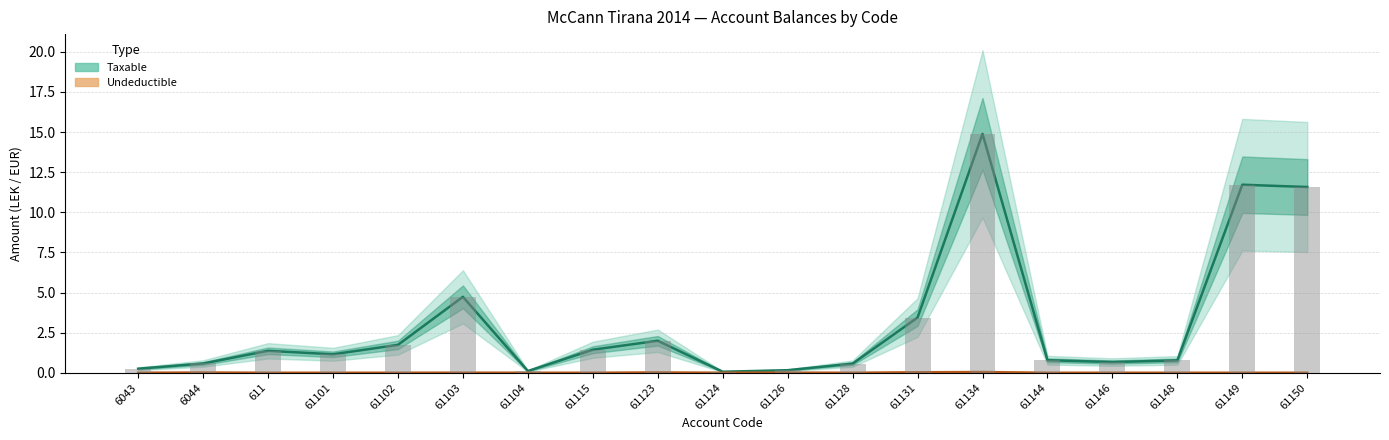

The value of Undeductible at 61134 is 0.1. True or false?

False